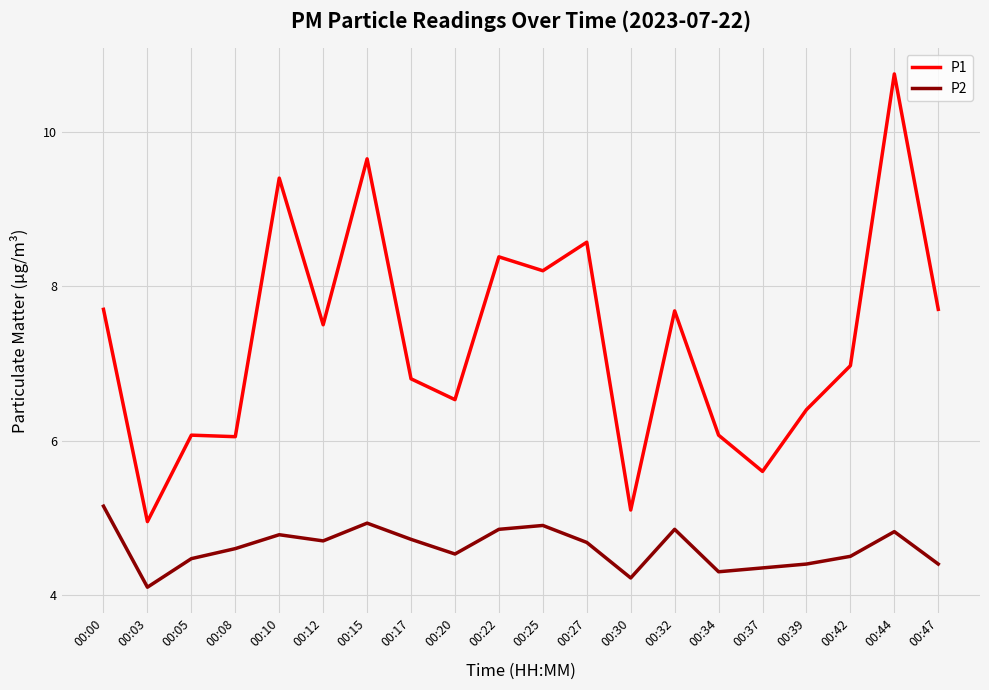

Where is P2 nearest to the value 4?

00:03